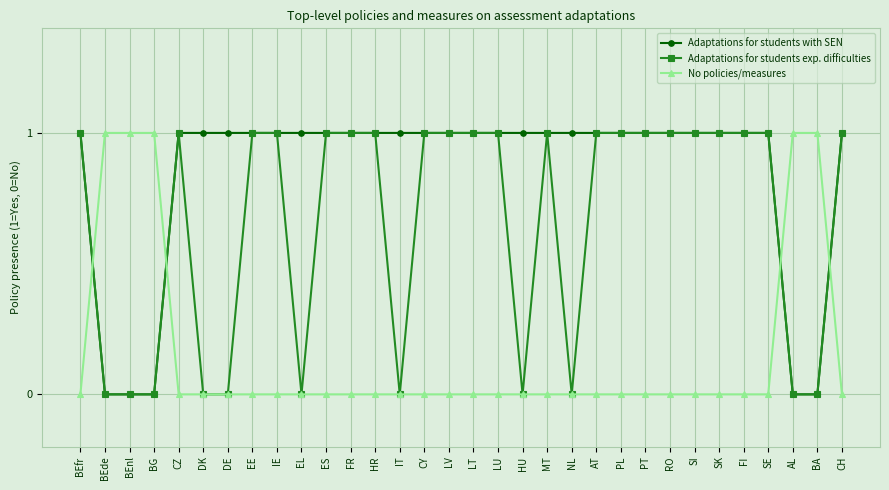

What is the label of the 8th point from the right?

RO